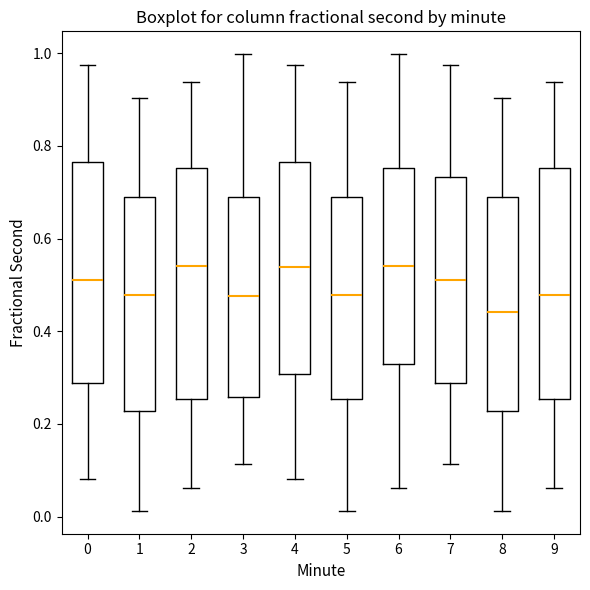

Reading left to right, transcribe this box plot: for each box, give where its median line is, the range the box spans, and where its two whiskers end, as read against the y-axis. The values are not printed on the chart, so give them approximately, as read against the axis.

0: median 0.52, box 0.28 to 0.76, whiskers 0.08 to 0.98
1: median 0.48, box 0.22 to 0.70, whiskers 0.02 to 0.90
2: median 0.54, box 0.26 to 0.76, whiskers 0.06 to 0.94
3: median 0.48, box 0.26 to 0.70, whiskers 0.12 to 1.00
4: median 0.54, box 0.30 to 0.76, whiskers 0.08 to 0.98
5: median 0.48, box 0.26 to 0.70, whiskers 0.02 to 0.94
6: median 0.54, box 0.32 to 0.76, whiskers 0.06 to 1.00
7: median 0.52, box 0.28 to 0.74, whiskers 0.12 to 0.98
8: median 0.44, box 0.22 to 0.70, whiskers 0.02 to 0.90
9: median 0.48, box 0.26 to 0.76, whiskers 0.06 to 0.94